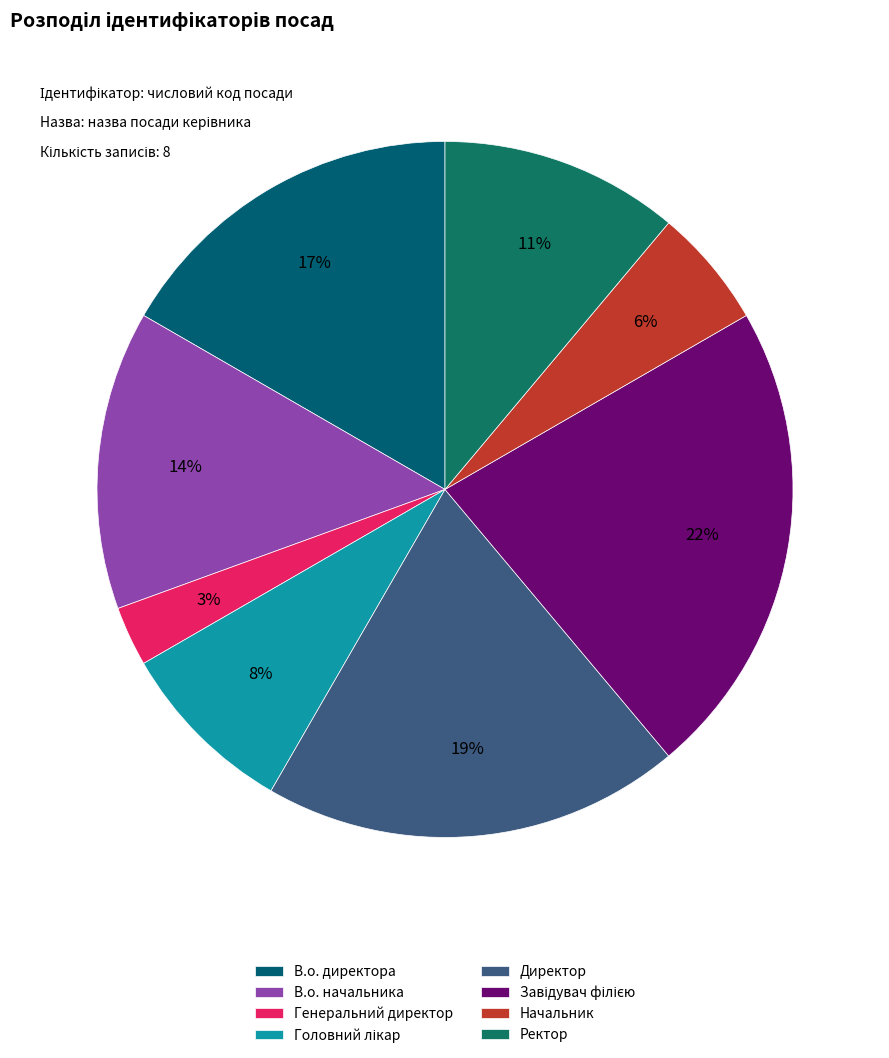

Does any single category account for the majority?

No